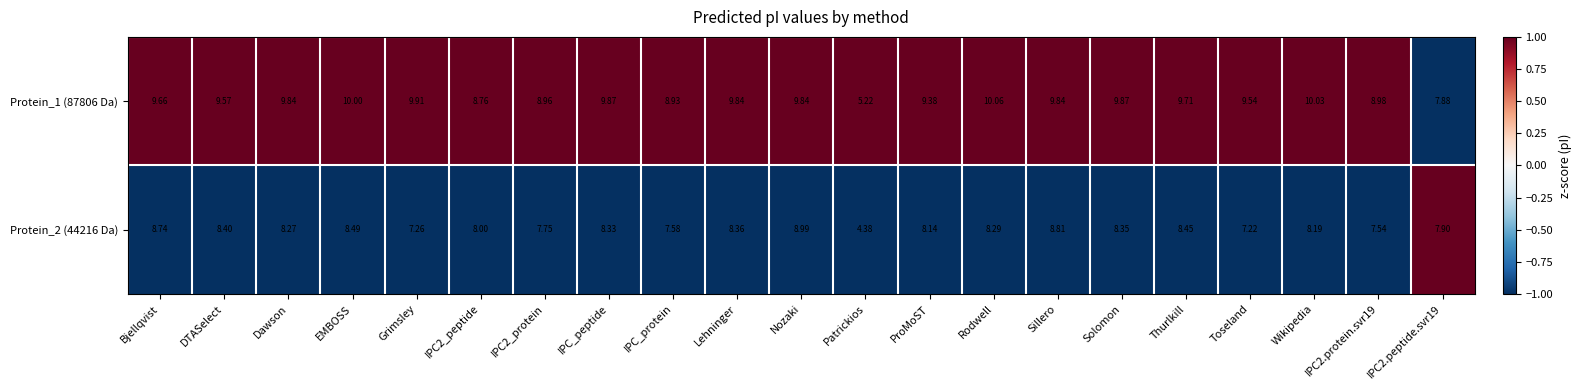

Between DTASelect and Dawson, which series saw the biggest shift?

Protein_1 (87806 Da)